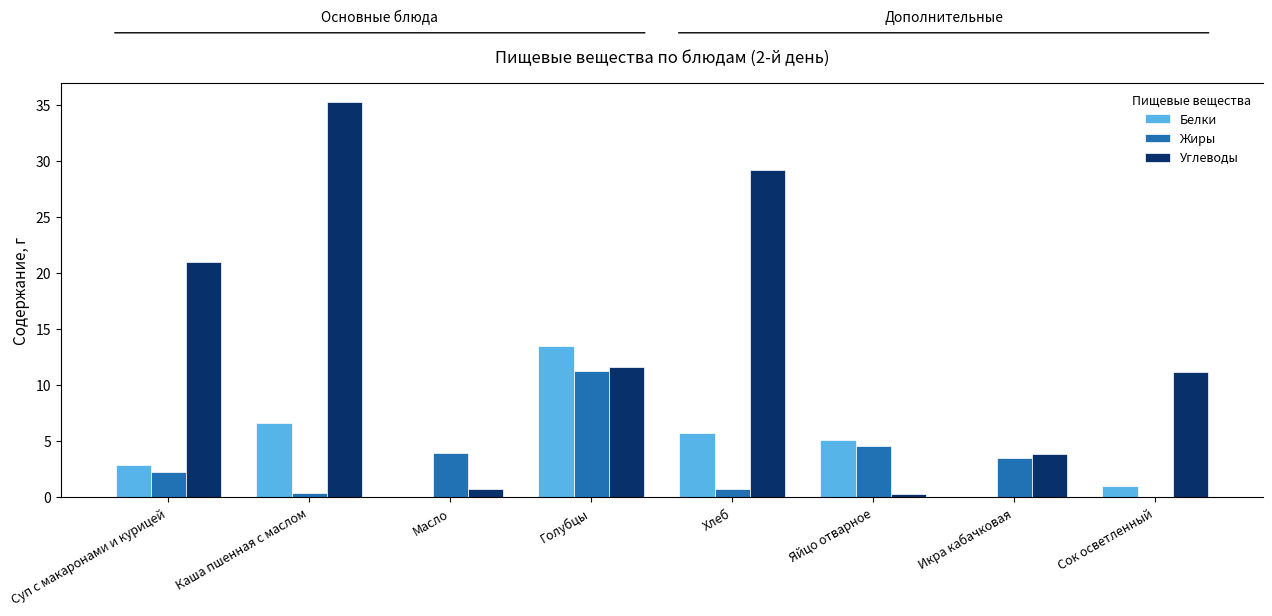

The Жиры series shows 4.0 at Масло. True or false?

True